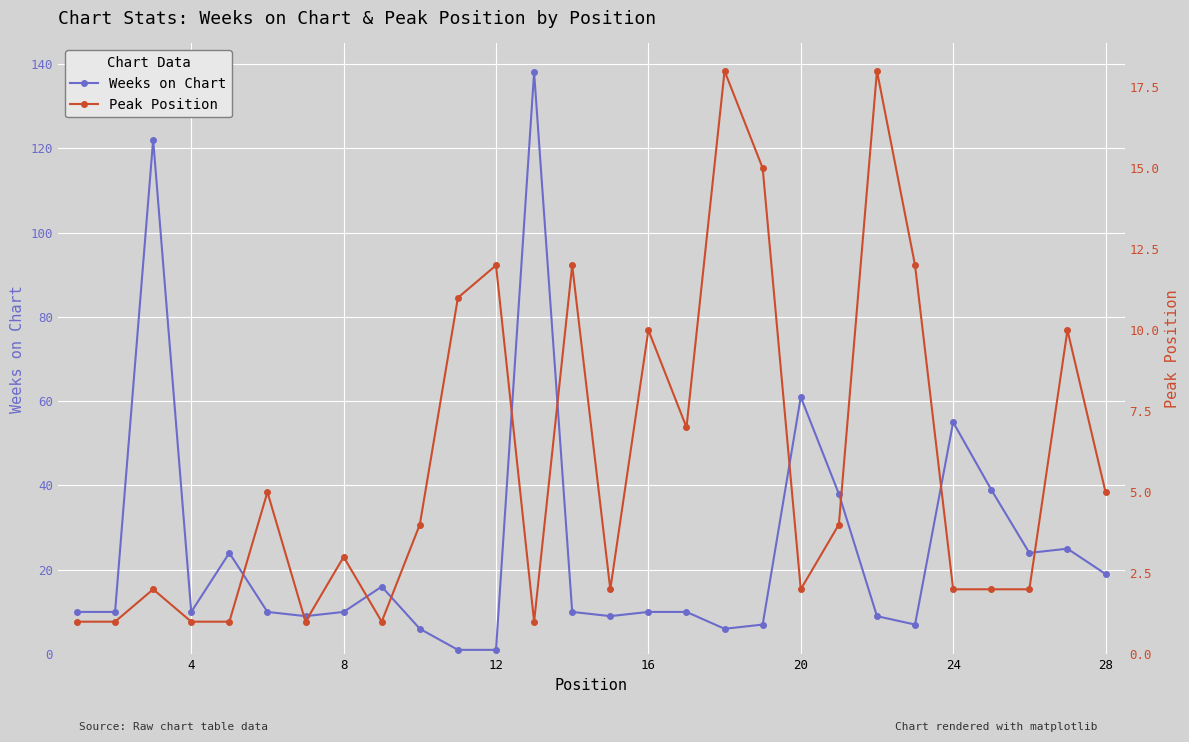

At which label is Weeks on Chart closest to 69?

20